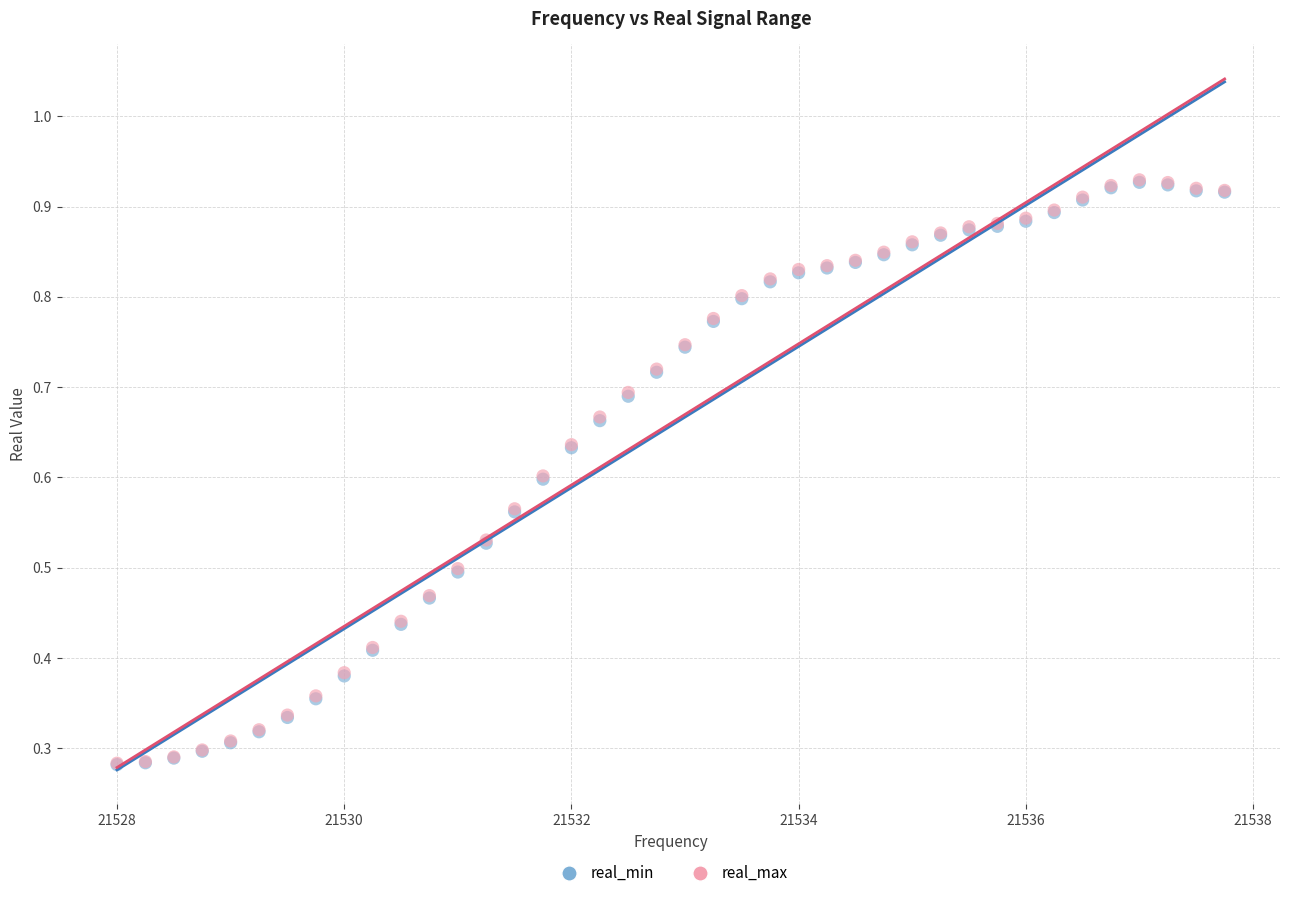

What are all the series names shown in the legend?

real_min, real_max